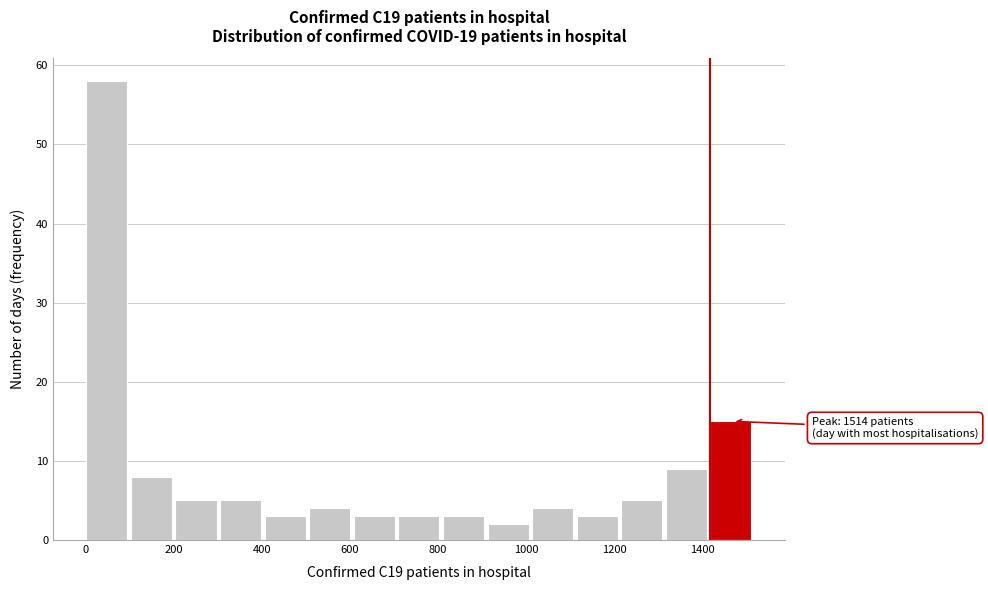

Over which range of the x-axis is the bar tallest?

0 to 100